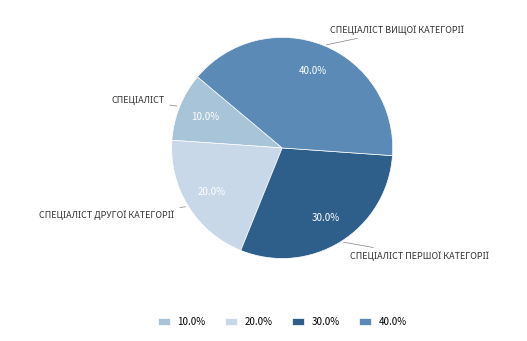

Is there a majority slice in this chart?

No